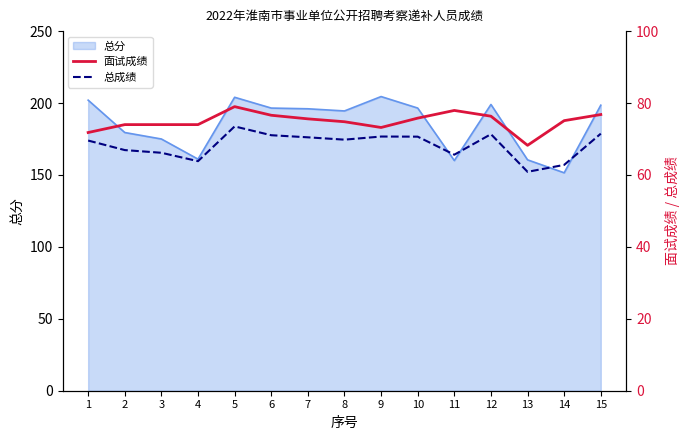

What is the value of the 总成绩 point at the 15th from the left?

71.5